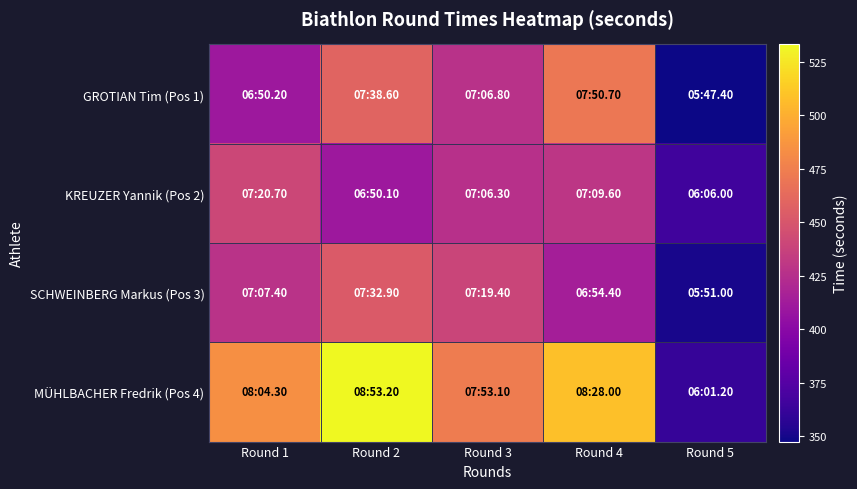

Rank the series at Round 5 from lowest to highest value.

GROTIAN Tim (Pos 1), SCHWEINBERG Markus (Pos 3), MÜHLBACHER Fredrik (Pos 4), KREUZER Yannik (Pos 2)